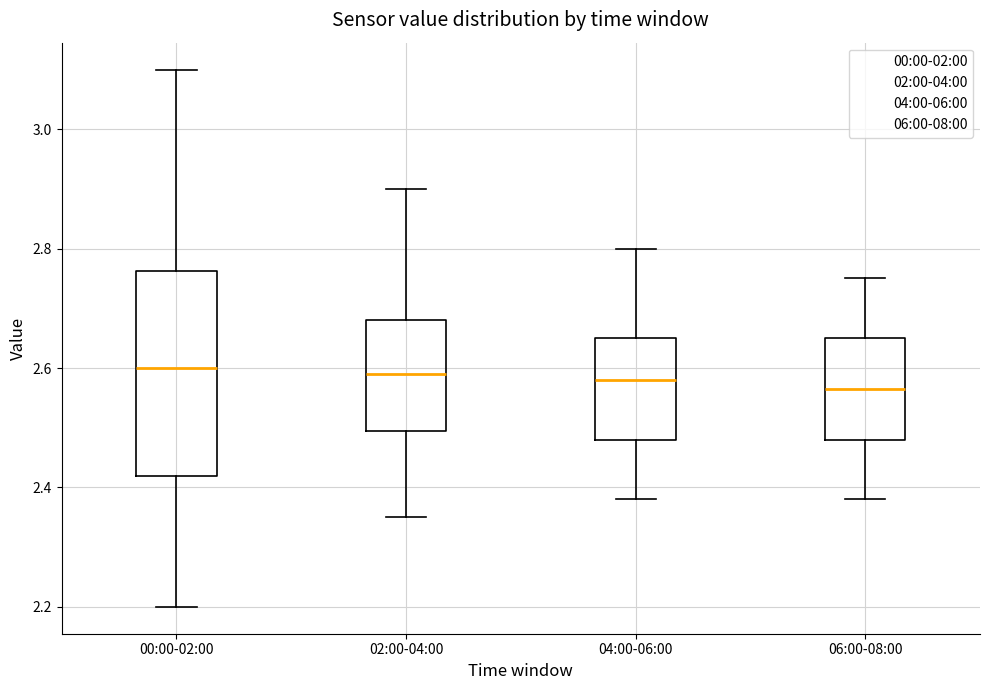

Comparing the boxes themselves (not the whiskers), which one is the tallest?

00:00-02:00